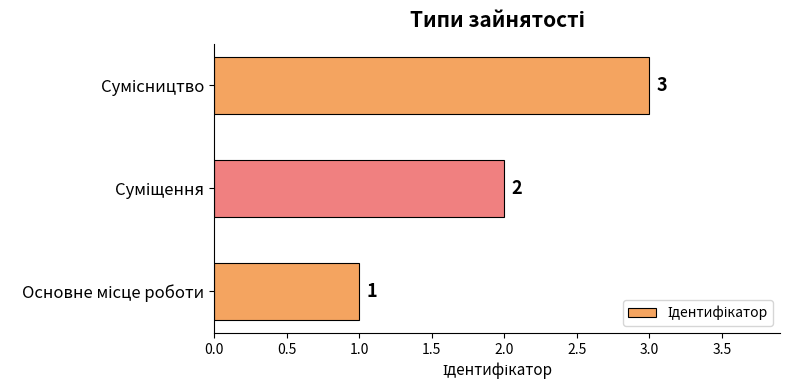

What is the maximum value shown in the chart?

3